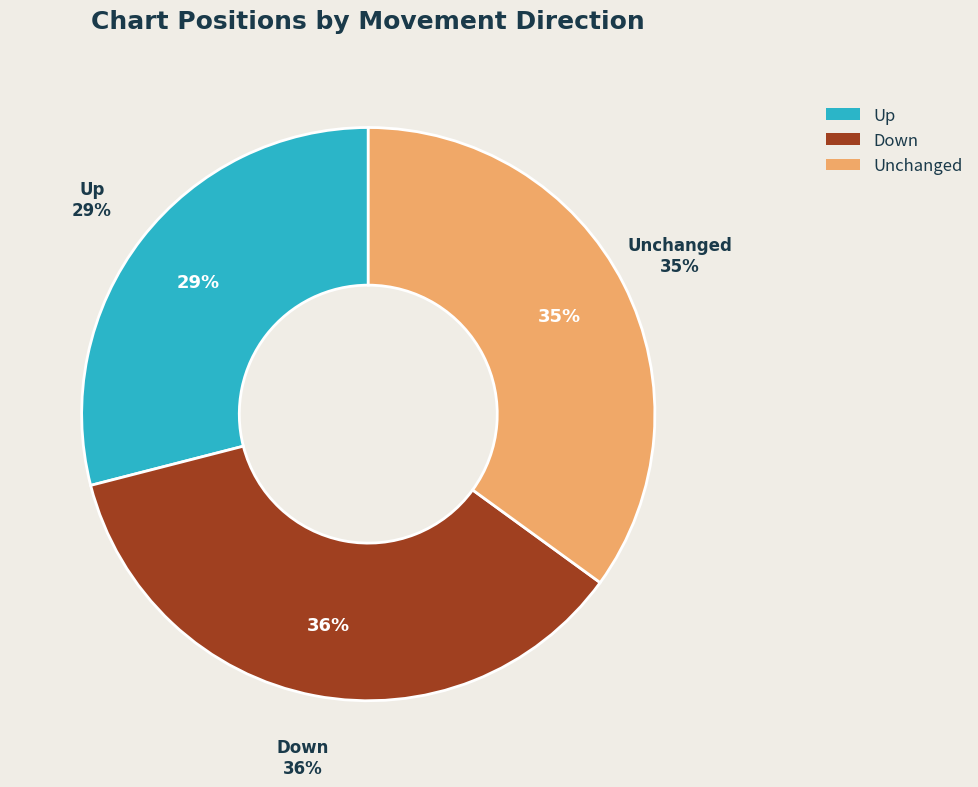

To the nearest percent, what portion does down represent?

36%